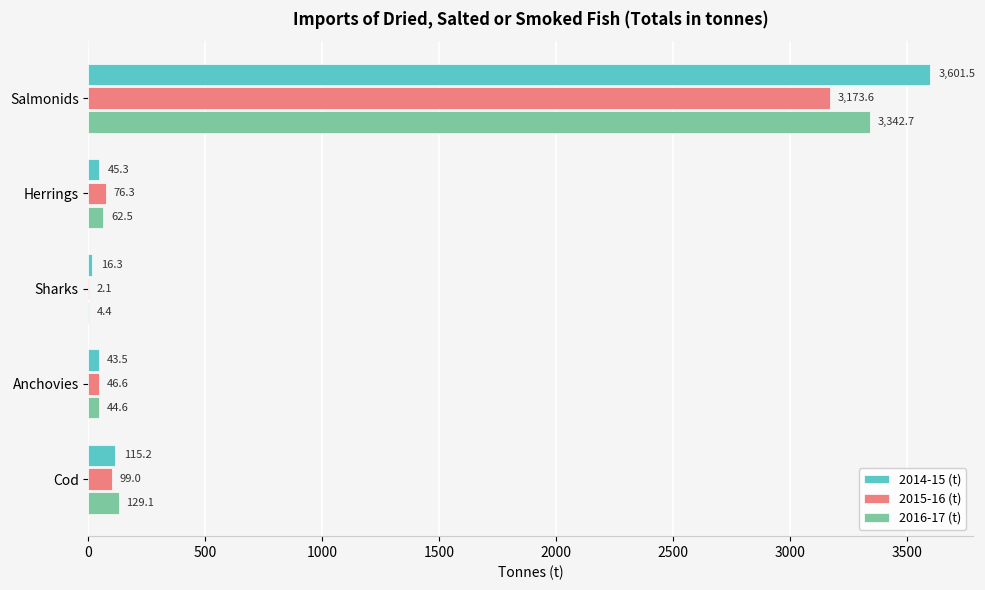

What value does the 2016-17 (t) series have at Salmonids?

3342.7